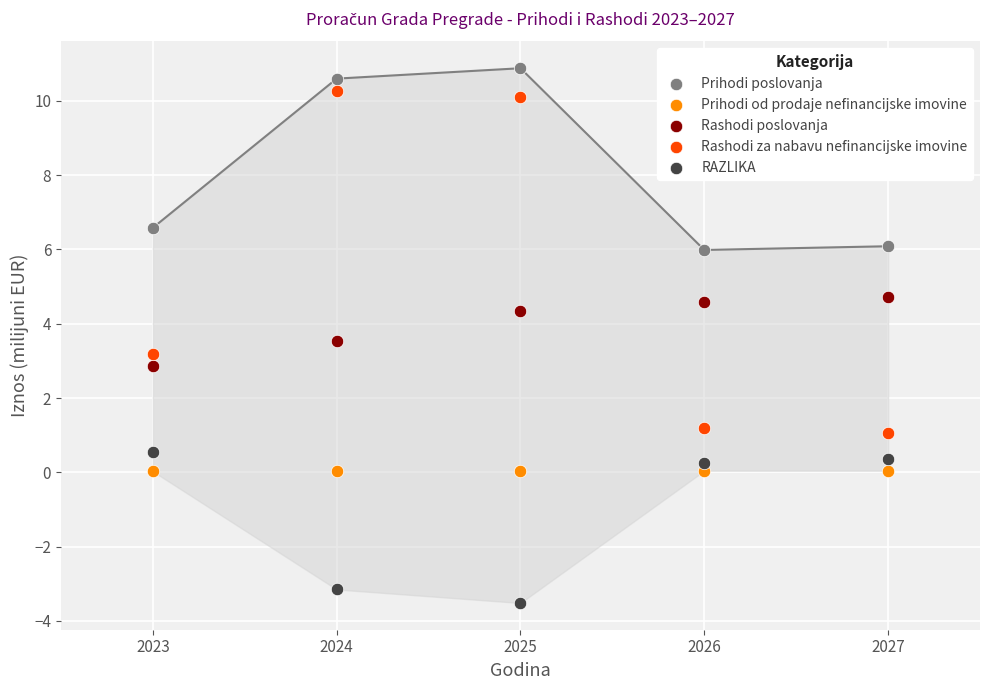

Across all data points, what is the range of X values (max minus min)?

4.0